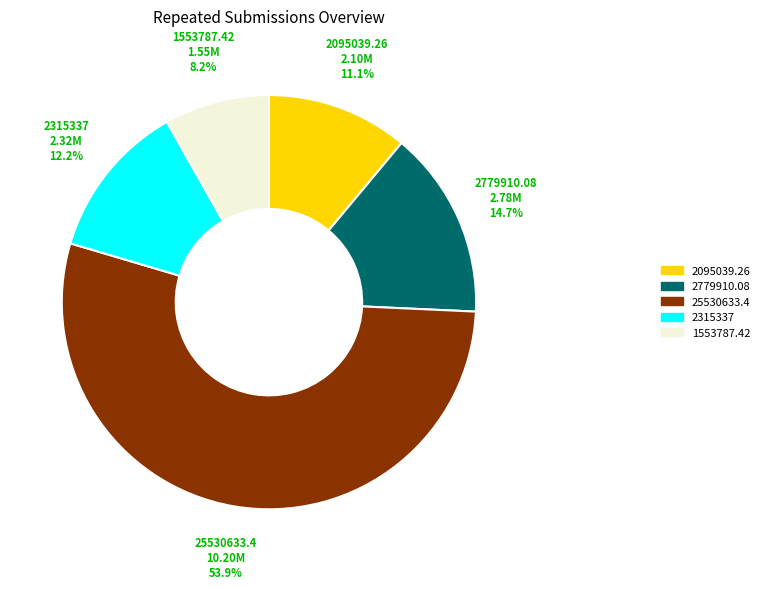

Is there a majority slice in this chart?

Yes